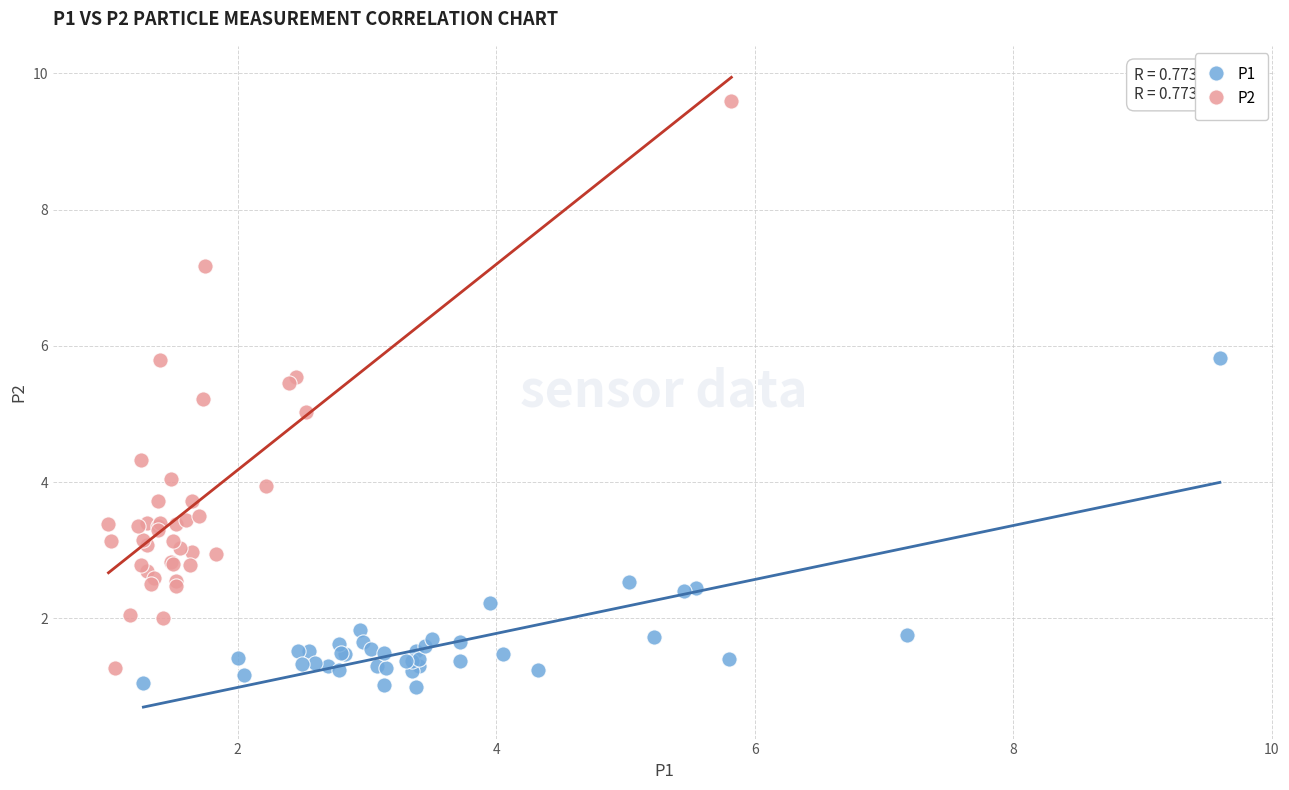

Which series contains the highest Y value?

P2